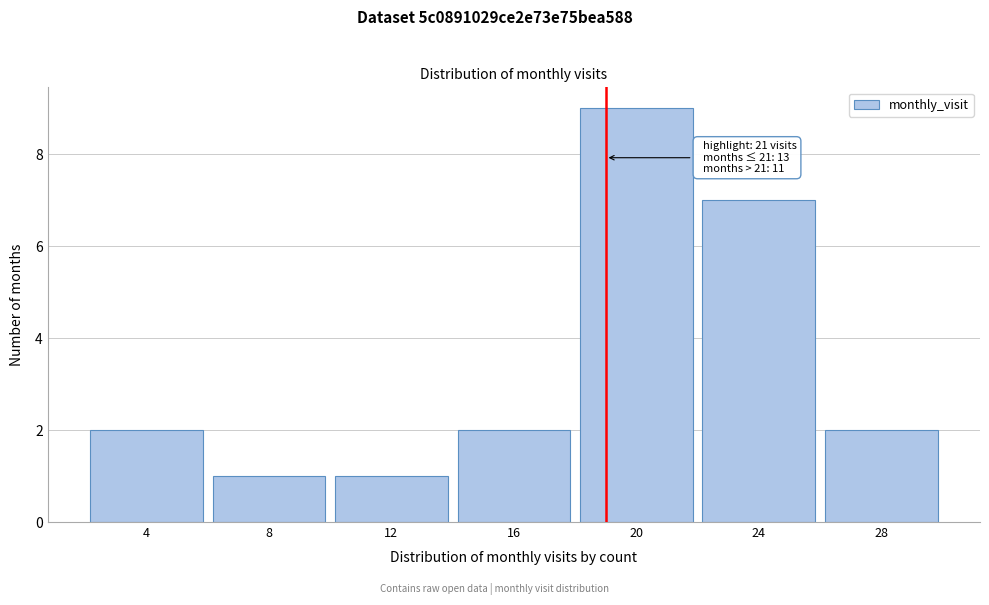

Reading left to right, list all the values displayed in this chart.

2	1	1	2	9	7	2